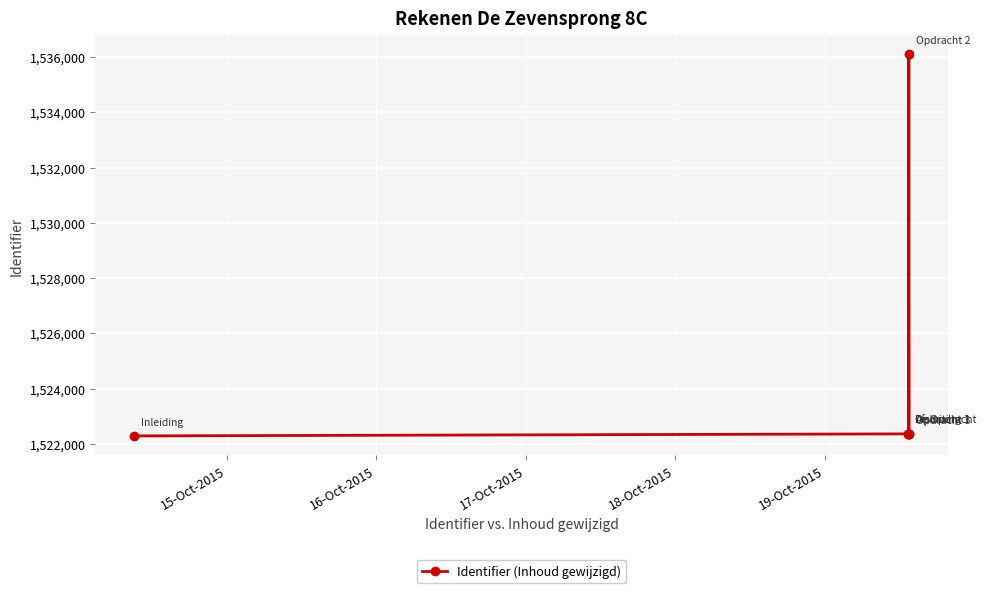

Count the number of categories in the chart.

6